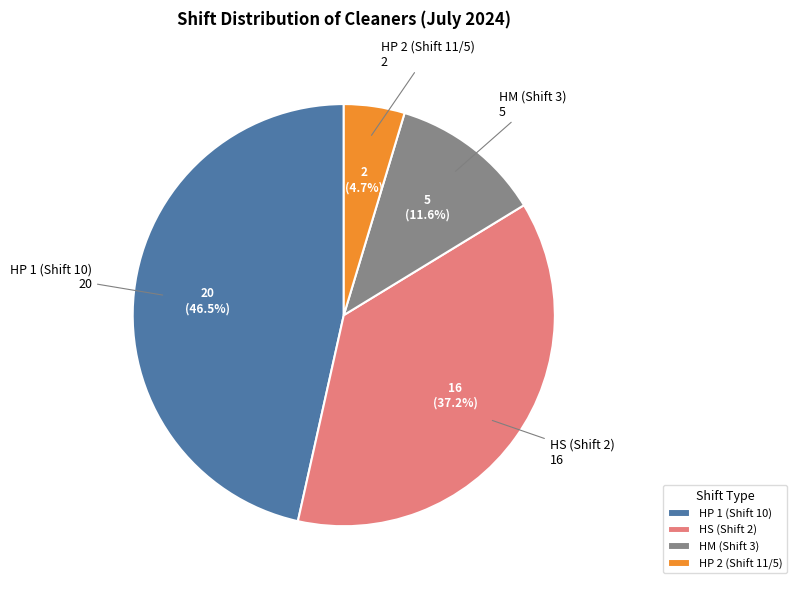

Is there any slice that represents more than half of the pie?

No